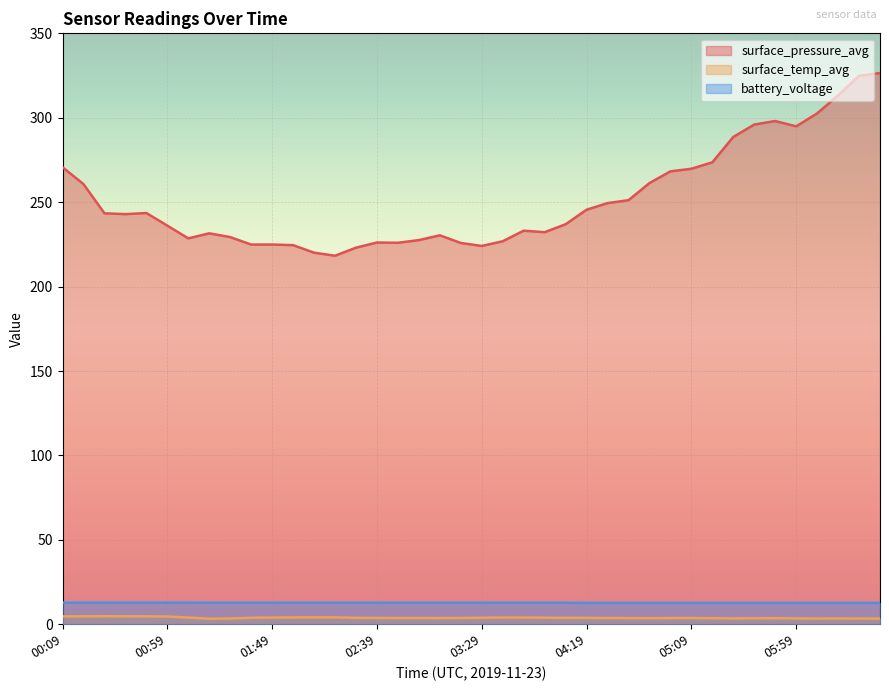

What is the label of the 15th point from the left?

02:29